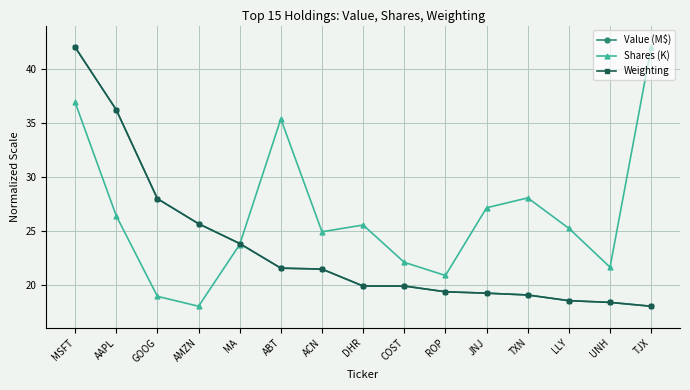

What are all the series names shown in the legend?

Value (M$), Shares (K), Weighting